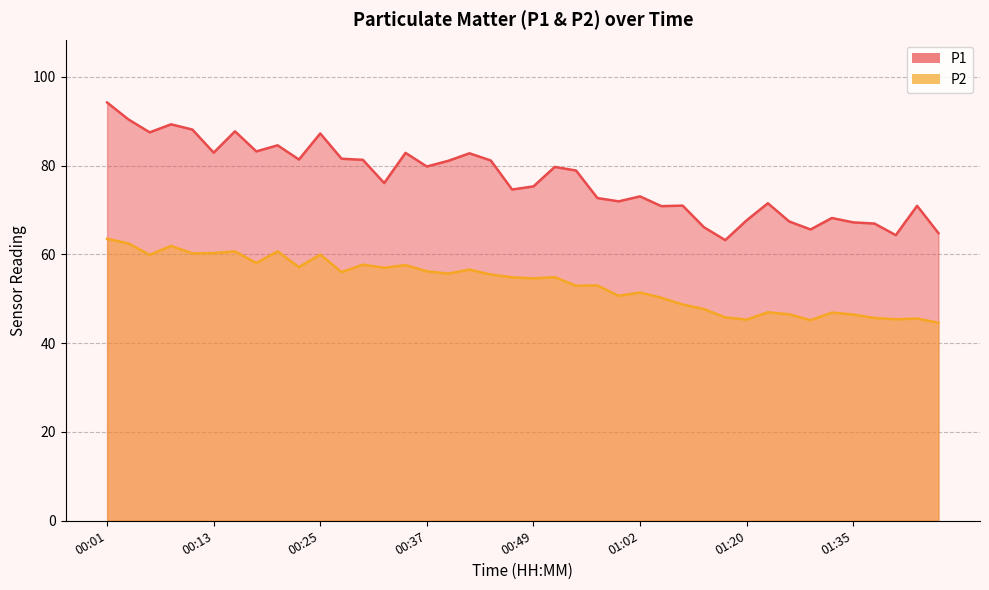

Reading left to right, what are all the values shown in this chart?

P1: 00:01=94.2	00:03=90.4	00:06=87.5	00:08=89.3	00:11=88.1	00:13=82.9	00:15=87.7	00:18=83.2	00:20=84.5	00:23=81.3	00:25=87.2	00:28=81.5	00:30=81.3	00:32=76.0	00:35=82.8	00:37=79.8	00:40=81.0	00:42=82.8	00:45=81.1	00:47=74.6	00:49=75.3	00:52=79.7	00:54=78.9	00:57=72.7	00:59=71.9	01:02=73.0	01:04=70.8	01:09=71.0	01:12=66.1	01:15=63.2	01:20=67.7	01:25=71.5	01:28=67.4	01:30=65.6	01:33=68.2	01:35=67.2	01:38=66.9	01:40=64.3	01:43=70.9	01:45=64.8
P2: 00:01=63.5	00:03=62.5	00:06=59.9	00:08=61.9	00:11=60.2	00:13=60.3	00:15=60.7	00:18=58.0	00:20=60.7	00:23=57.1	00:25=60.0	00:28=56.0	00:30=57.7	00:32=57.0	00:35=57.6	00:37=56.2	00:40=55.7	00:42=56.5	00:45=55.5	00:47=54.8	00:49=54.6	00:52=54.9	00:54=52.9	00:57=53.0	00:59=50.7	01:02=51.4	01:04=50.2	01:09=48.7	01:12=47.7	01:15=45.8	01:20=45.3	01:25=47.0	01:28=46.5	01:30=45.2	01:33=46.9	01:35=46.5	01:38=45.7	01:40=45.4	01:43=45.5	01:45=44.6